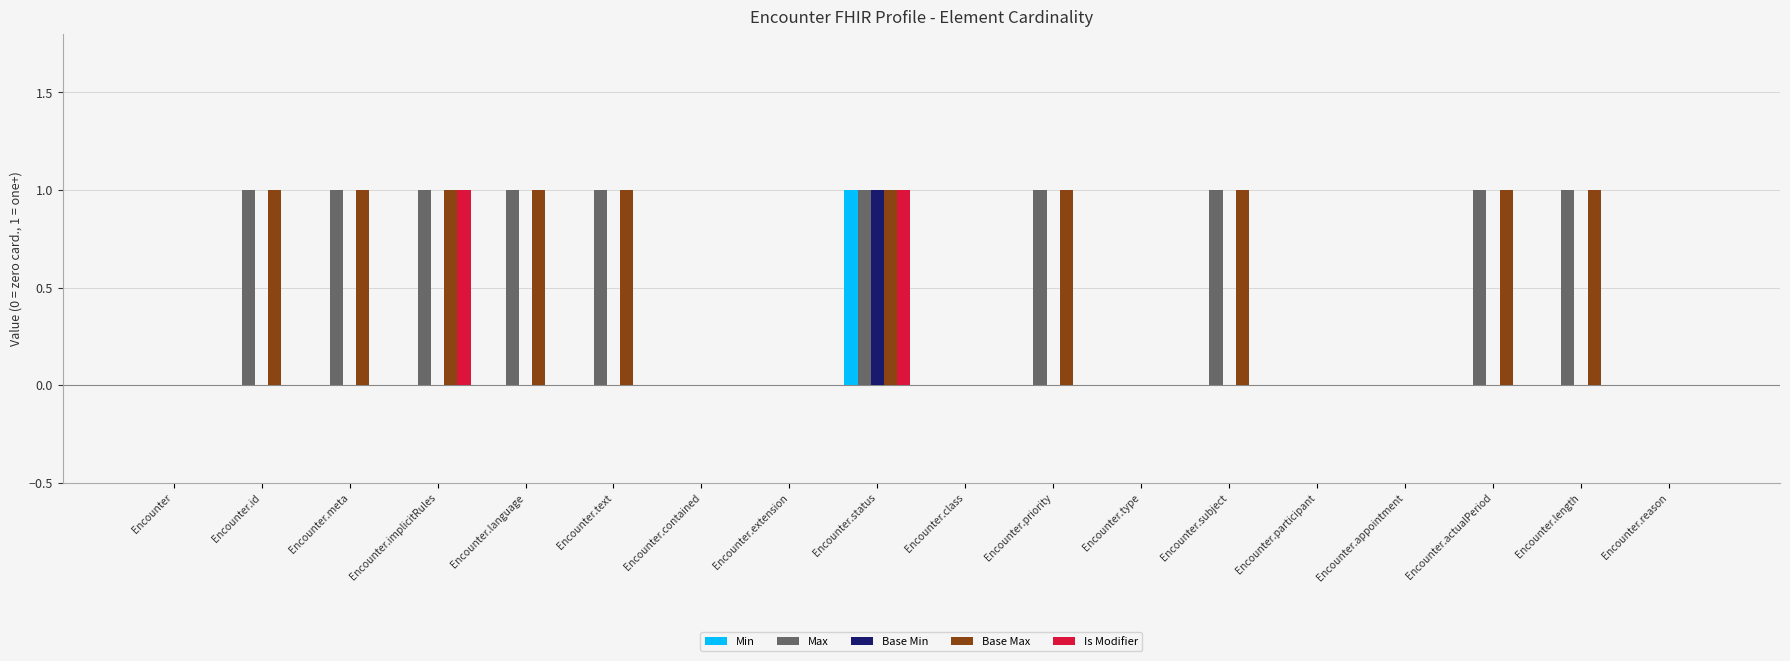

Is it true that Base Min equals 0 at Encounter.meta?

True